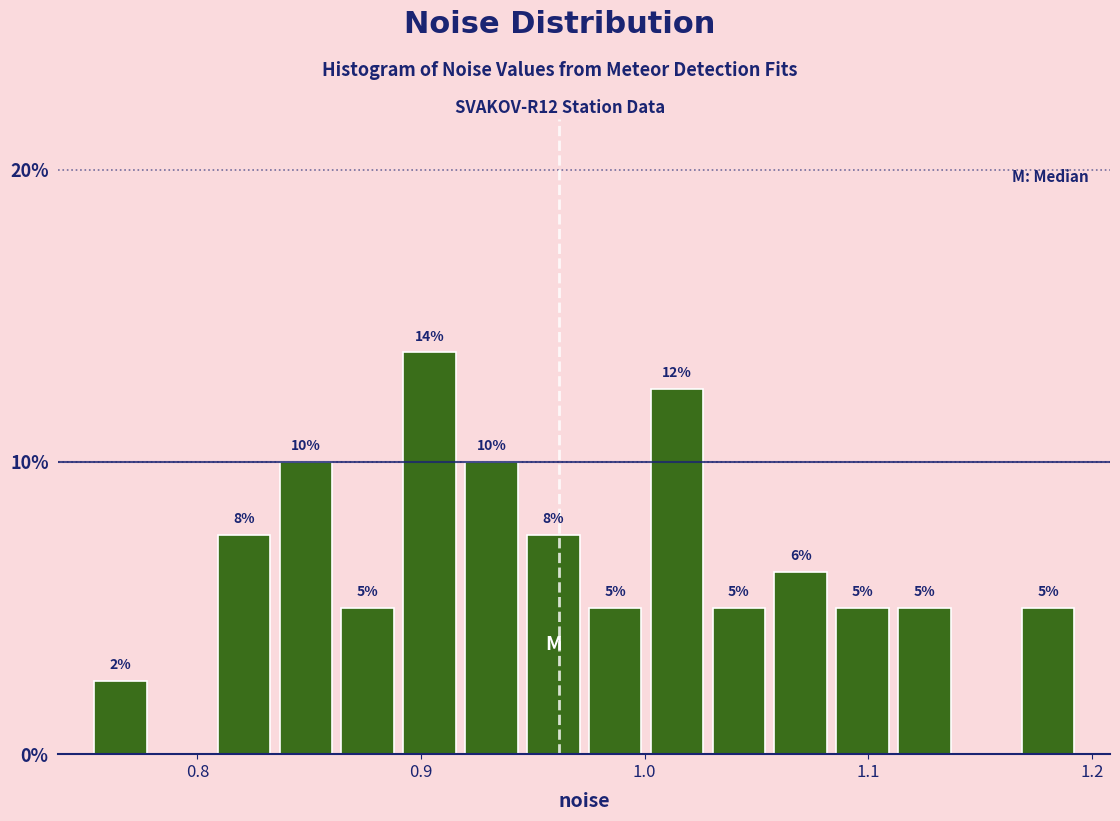

Around what value on the x-axis is the tallest bar? Give the approximate position of its centre, as read against the axis.

0.90